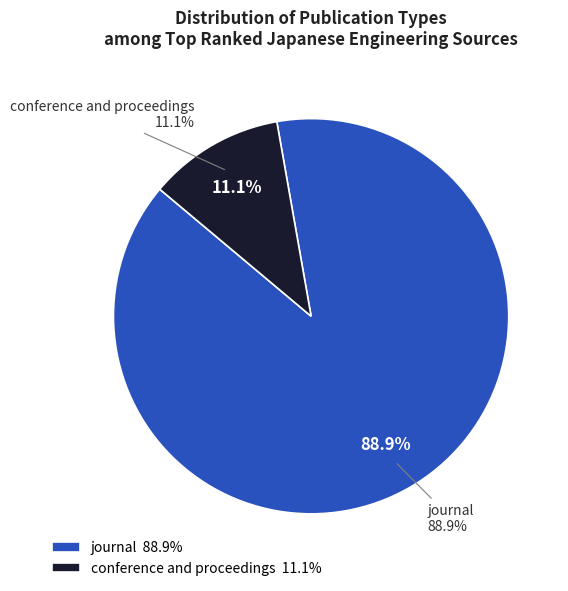

To the nearest percent, what is the combined percentage of journal and conference and proceedings?

100%